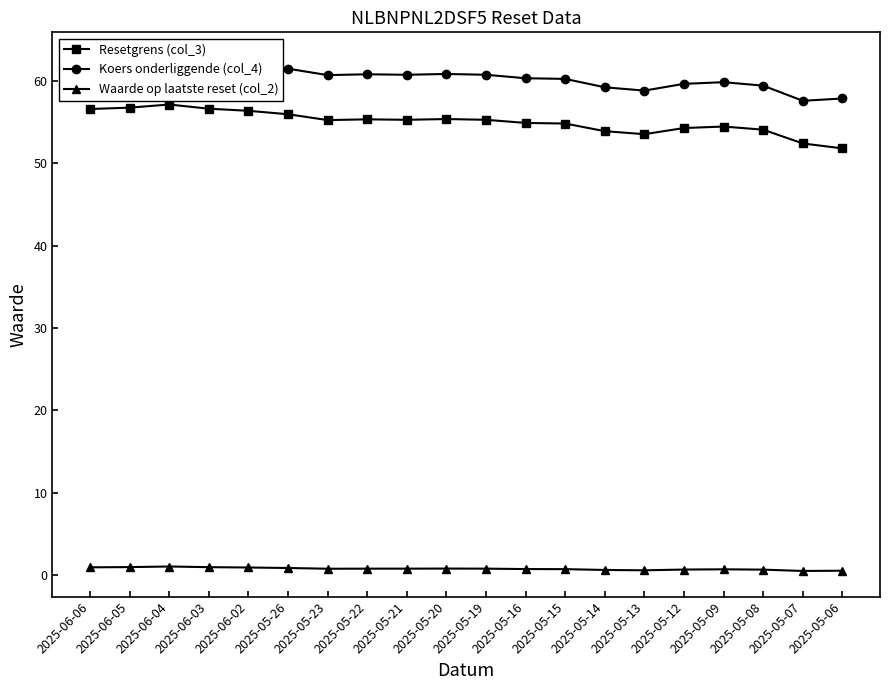

What is the sum of all Waarde op laatste reset (col_2) values?

14.9